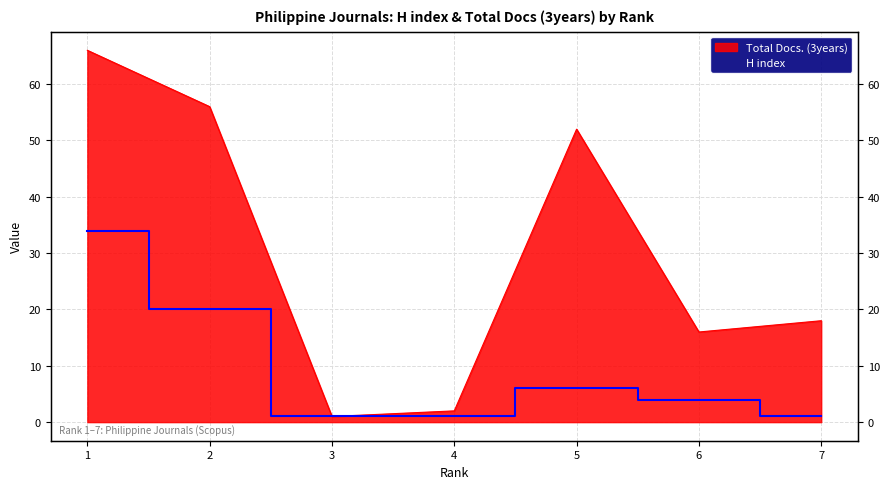

True or false: H index and Total Docs. (3years) intersect in this chart.

False